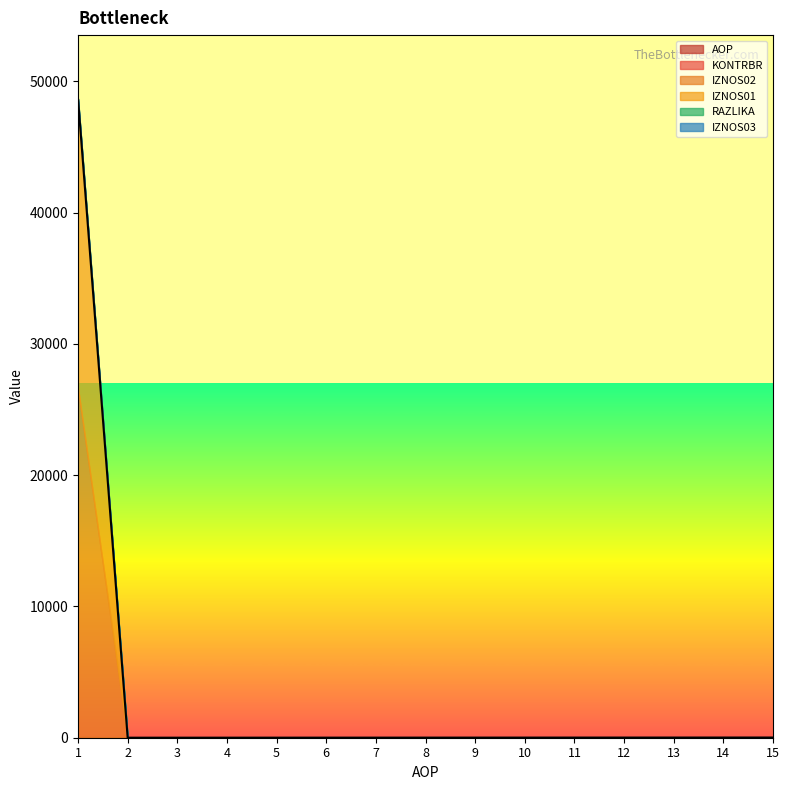

At how many categories does at least one series exceed 19197?

1